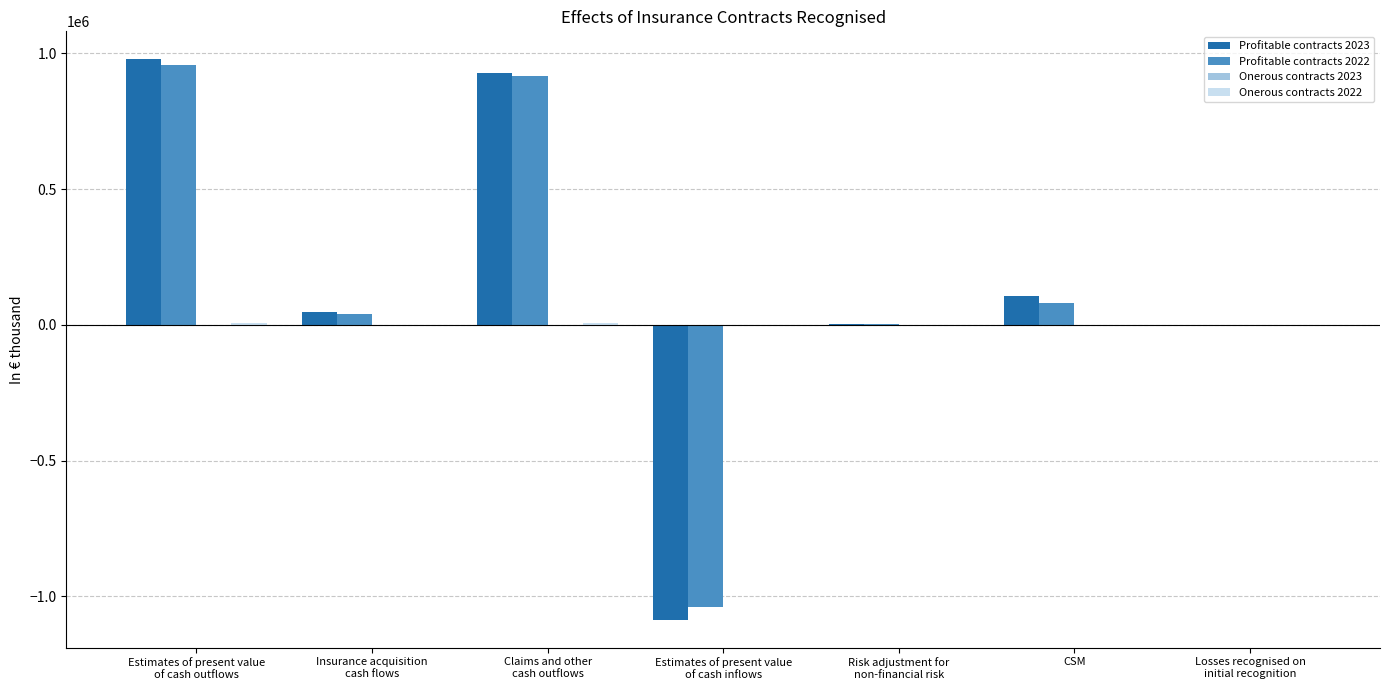

Count the number of data series in this chart.

3